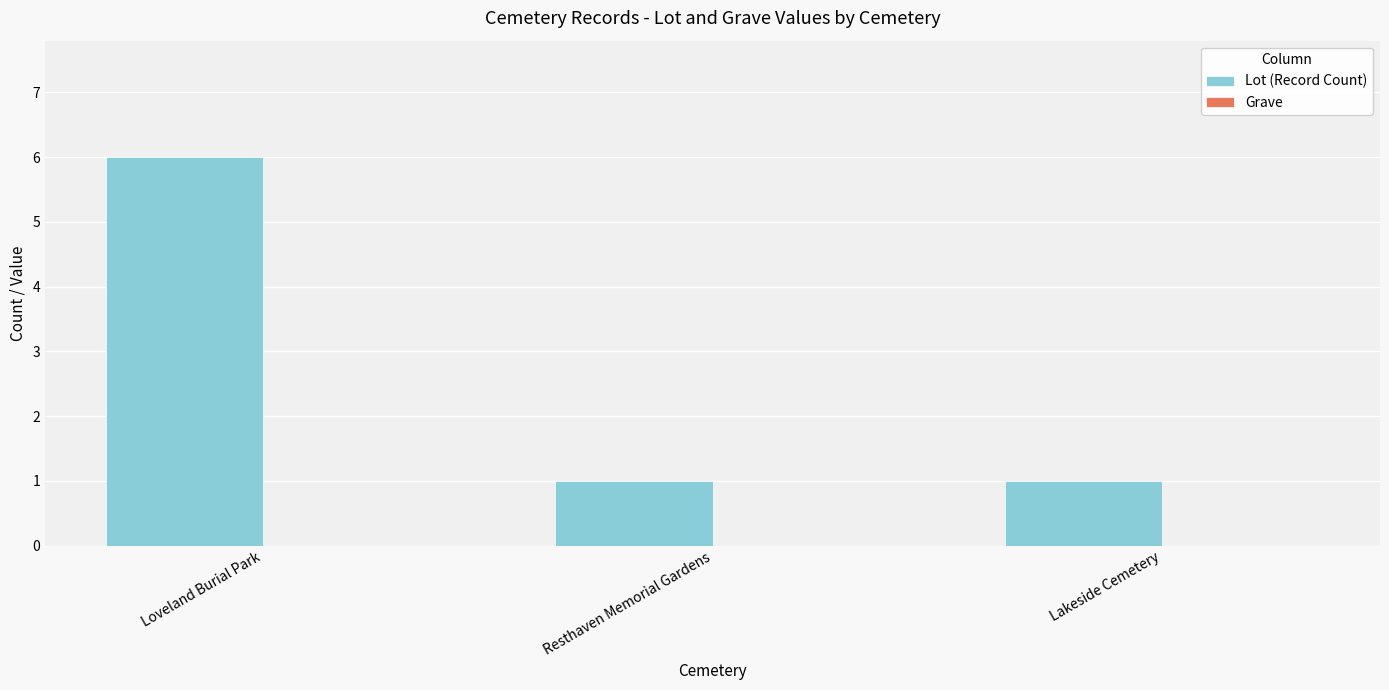

What is the difference between the maximum and minimum values?

5